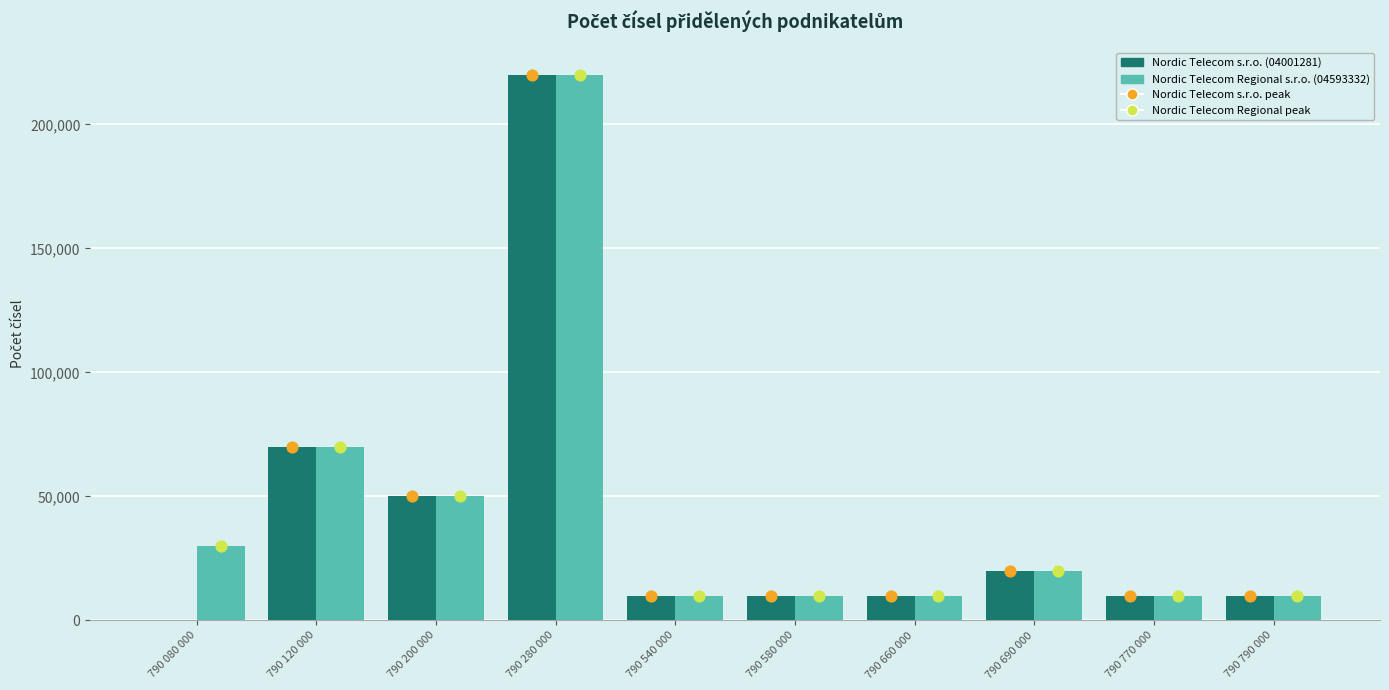

At which category is the sum across all series the highest?

790 280 000